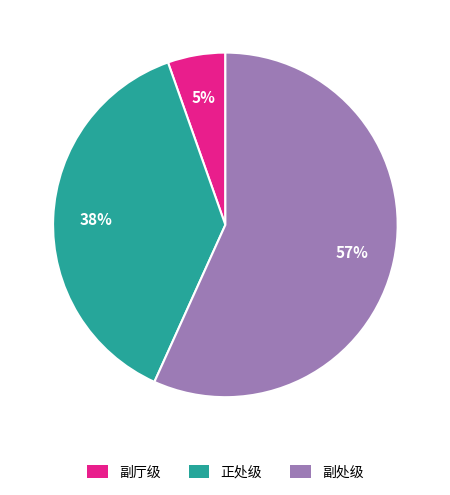

How many segments does this pie chart have?

3